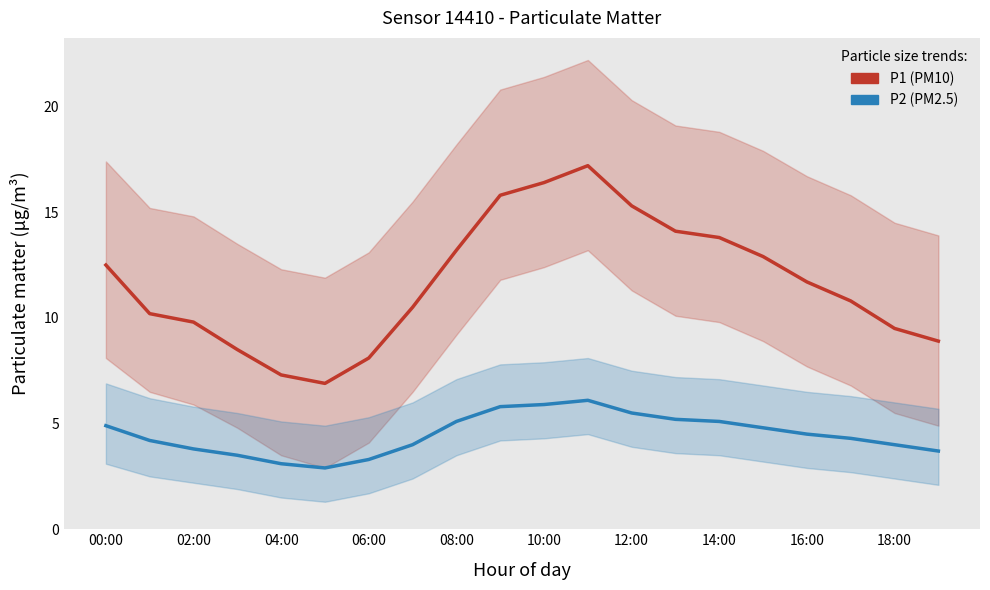

True or false: P2 (PM2.5) has a value of 5.9 at 10:00.

True